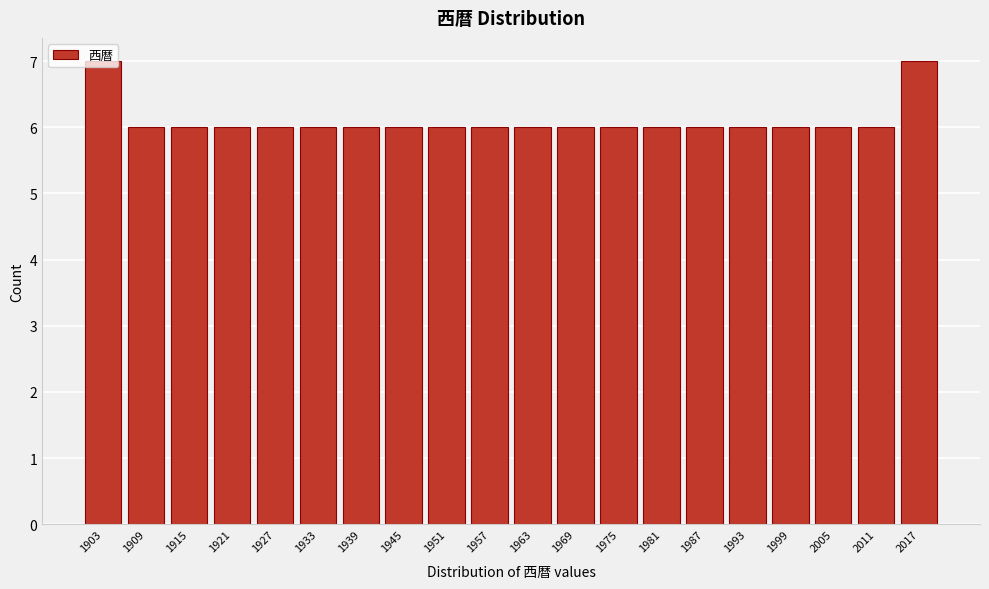

What is the value of the 8th bar from the left?

6